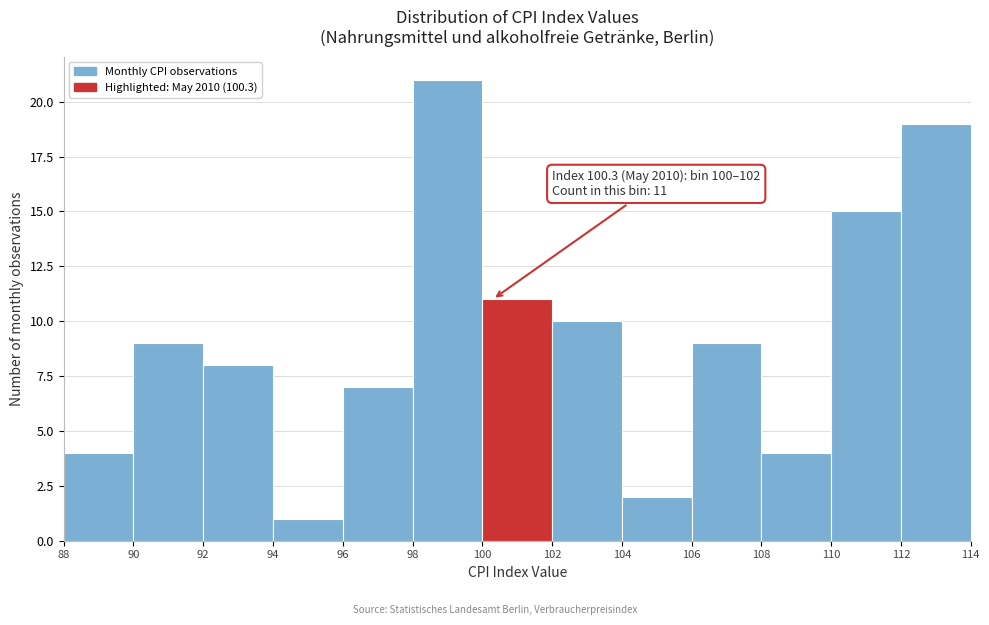

Over which range of the x-axis is the bar tallest?

98 to 100